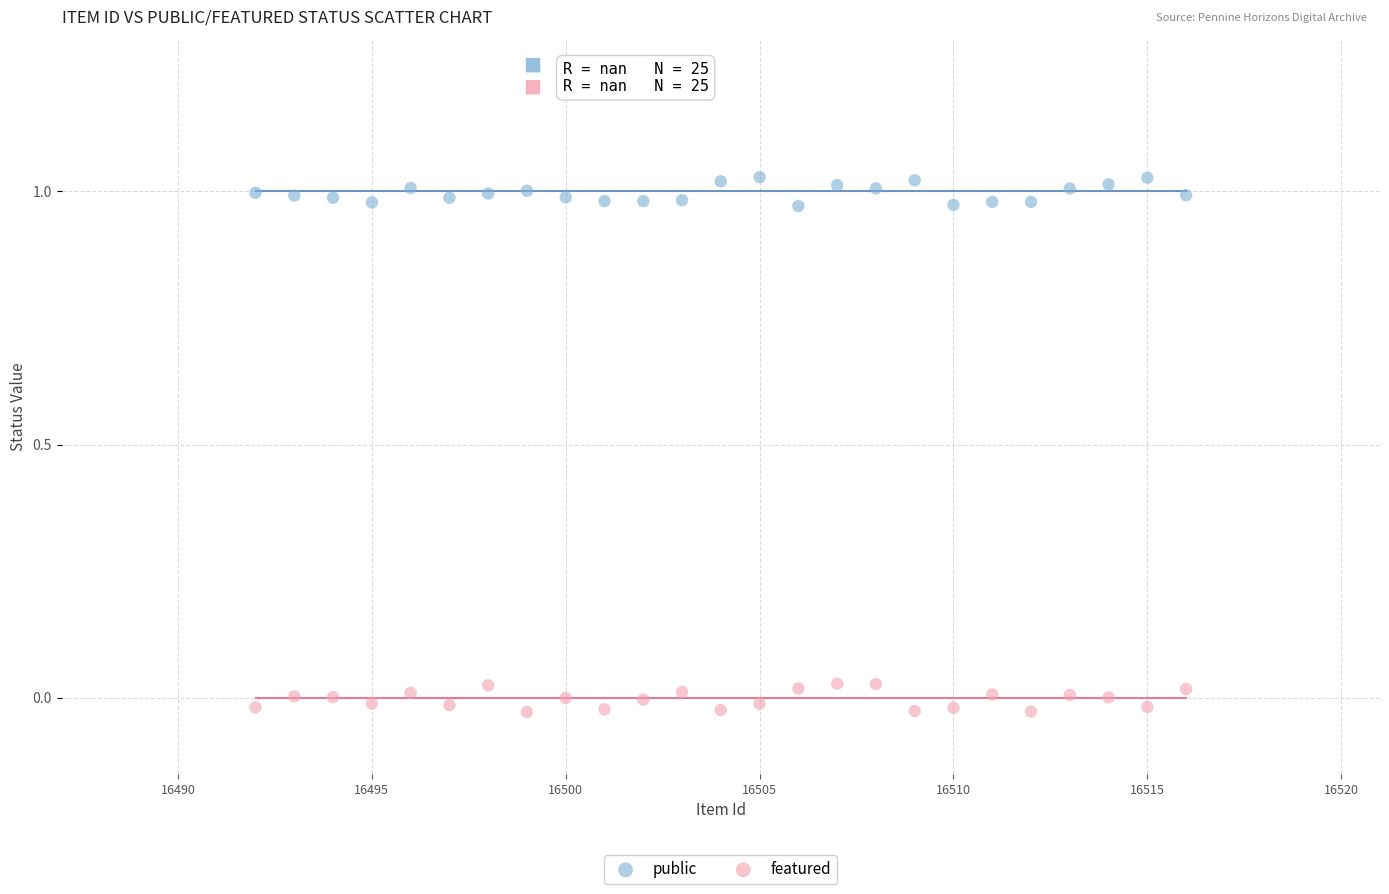

Which series reaches the minimum Y coordinate?

featured